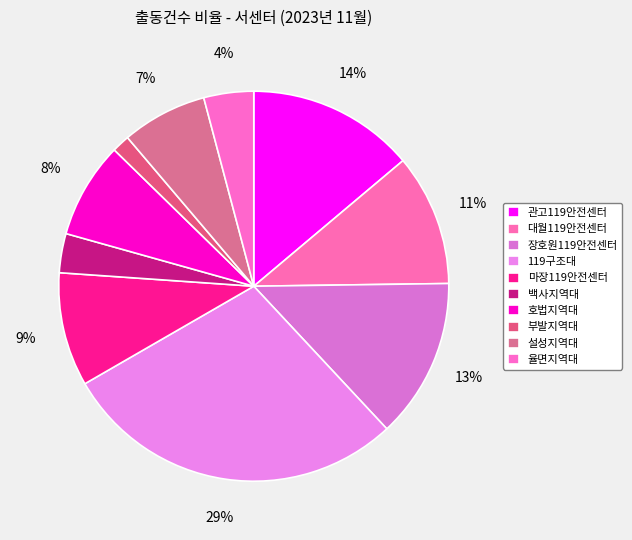

Rank the categories by value from lowest to highest.

부발지역대, 백사지역대, 율면지역대, 설성지역대, 호법지역대, 마장119안전센터, 대월119안전센터, 장호원119안전센터, 관고119안전센터, 119구조대